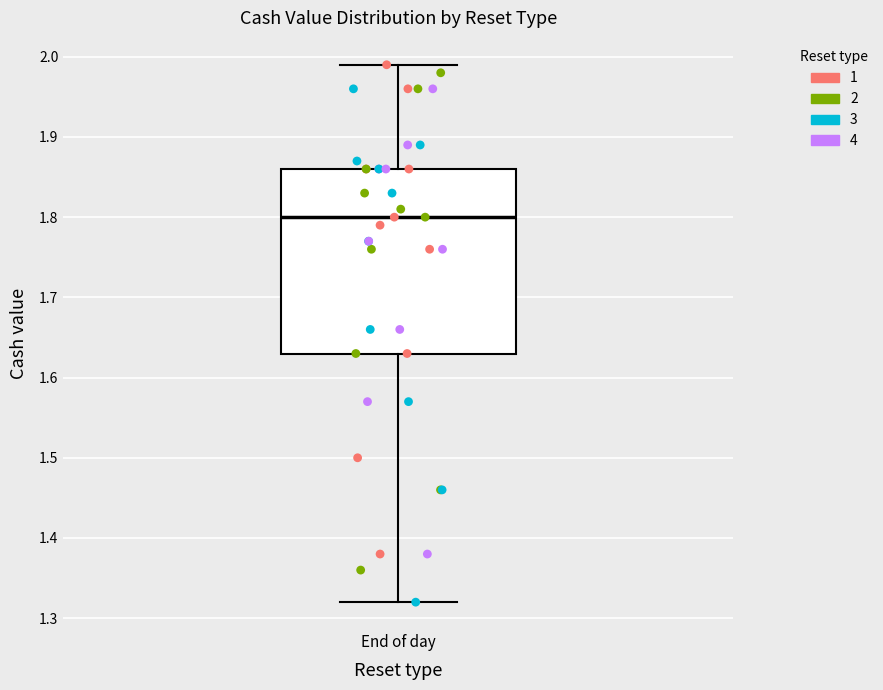

Read this box plot against the y-axis: the position of the median line, the range covered by the box, and the ends of both whiskers. The values are not printed on the chart, so give them approximately, as read against the axis.

median 1.80, box 1.63 to 1.86, whiskers 1.32 to 1.99